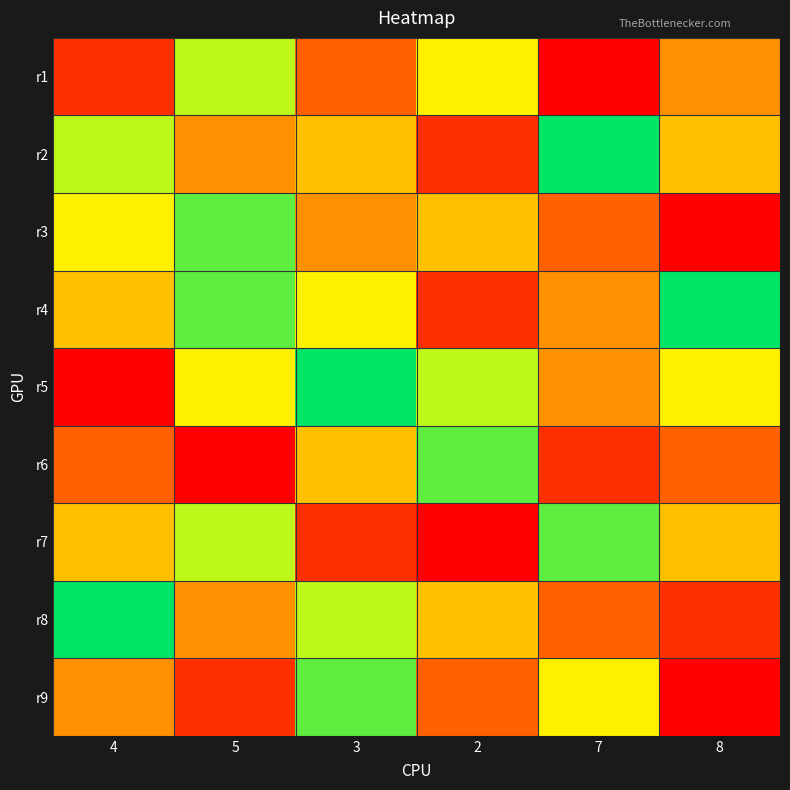

Which series has the largest total across all categories?

r4